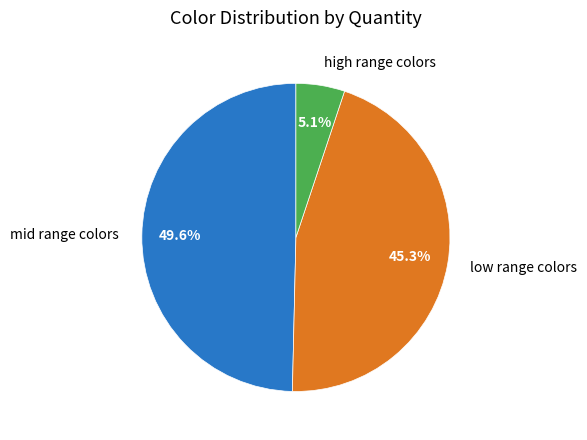

Which category has the biggest portion of the pie?

mid range colors